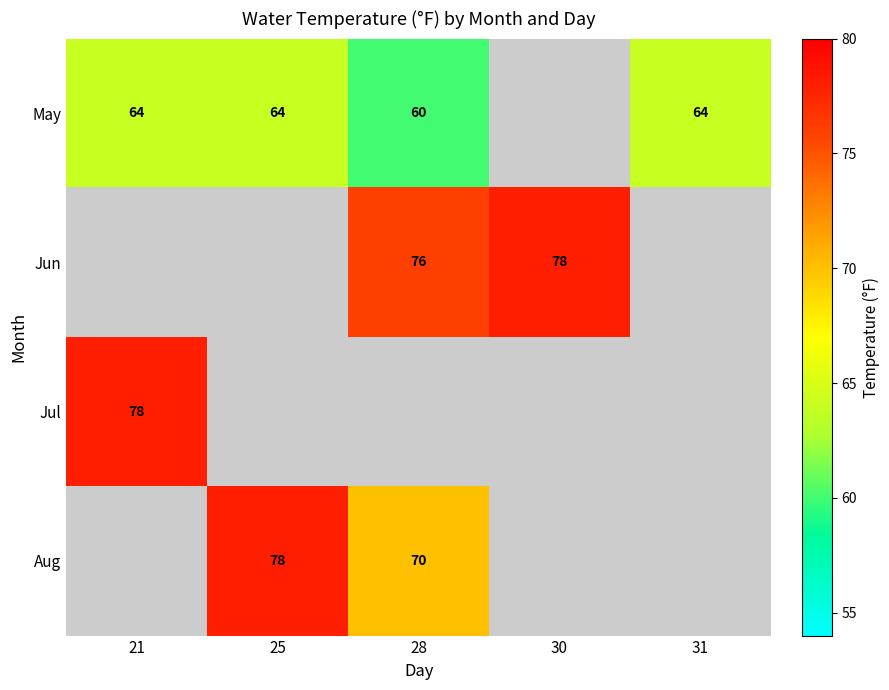

Which has a higher value, 28 or 31?

31